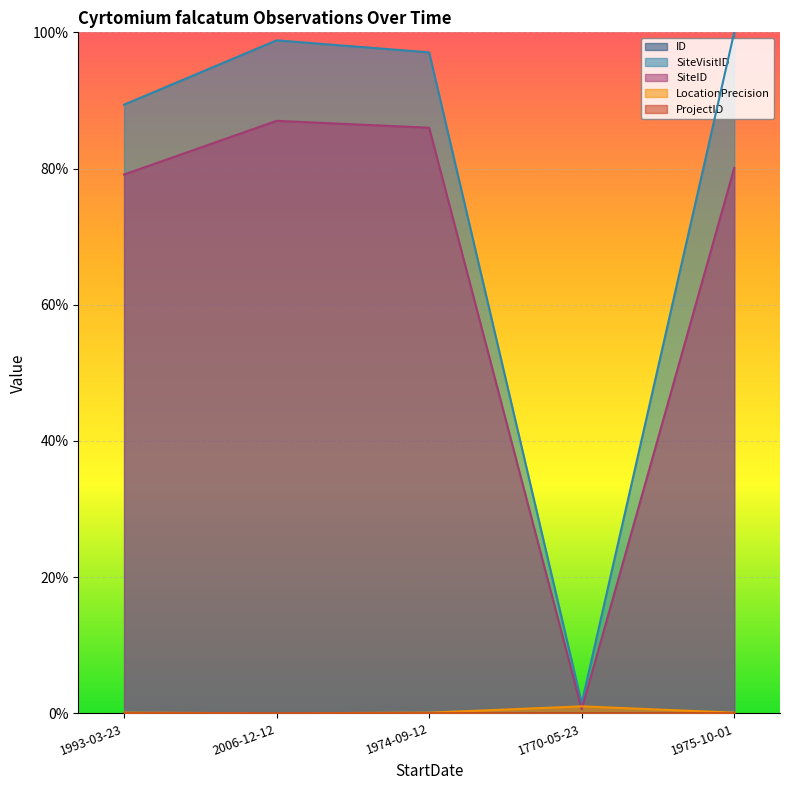

At which category is the sum across all series the highest?

2006-12-12